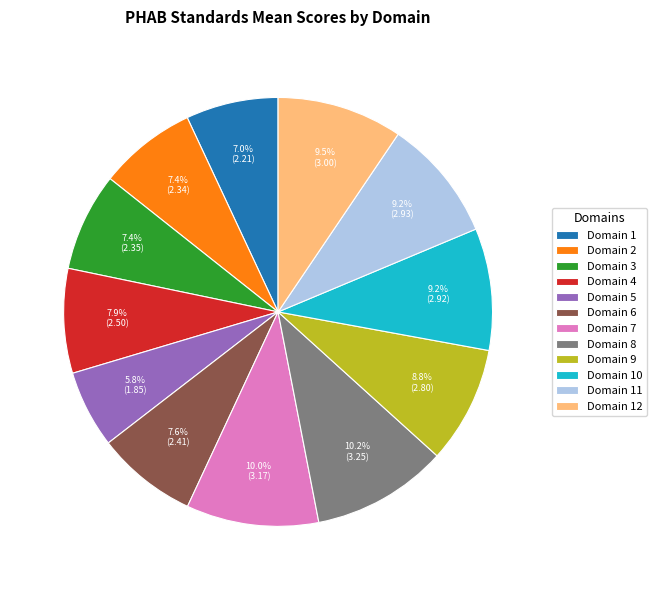

What percentage is the Domain 6 slice, to the nearest percent?

8%